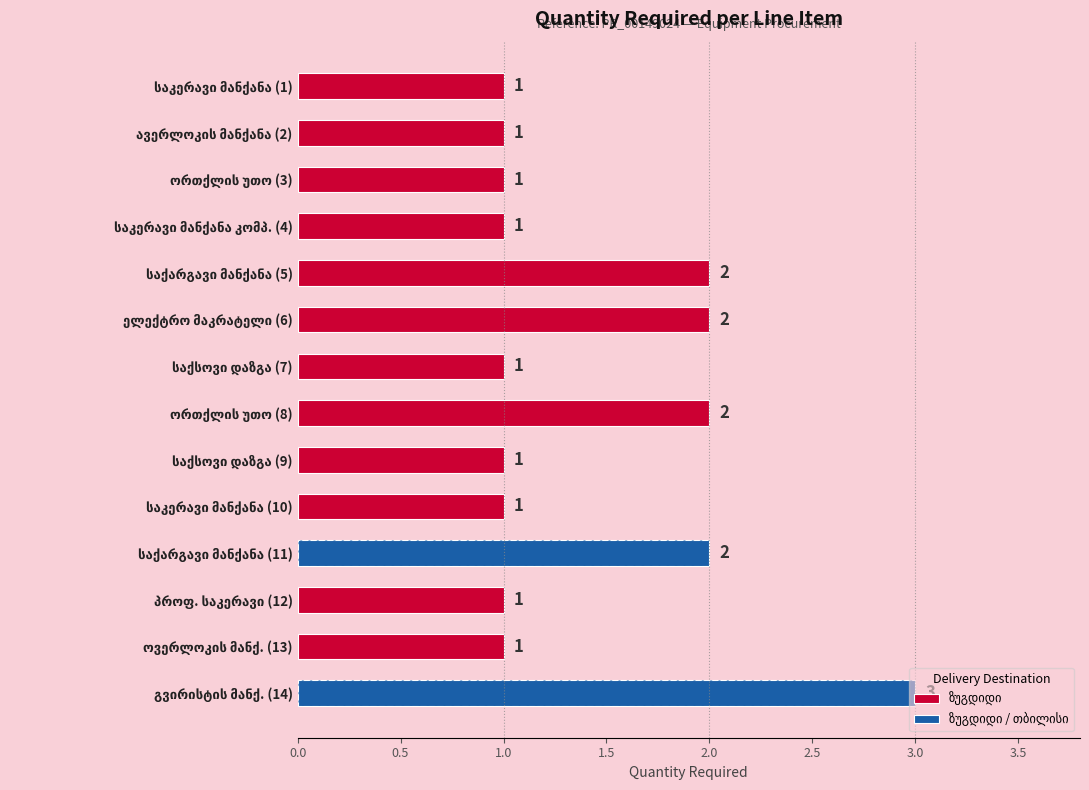

What is the maximum value shown in the chart?

3